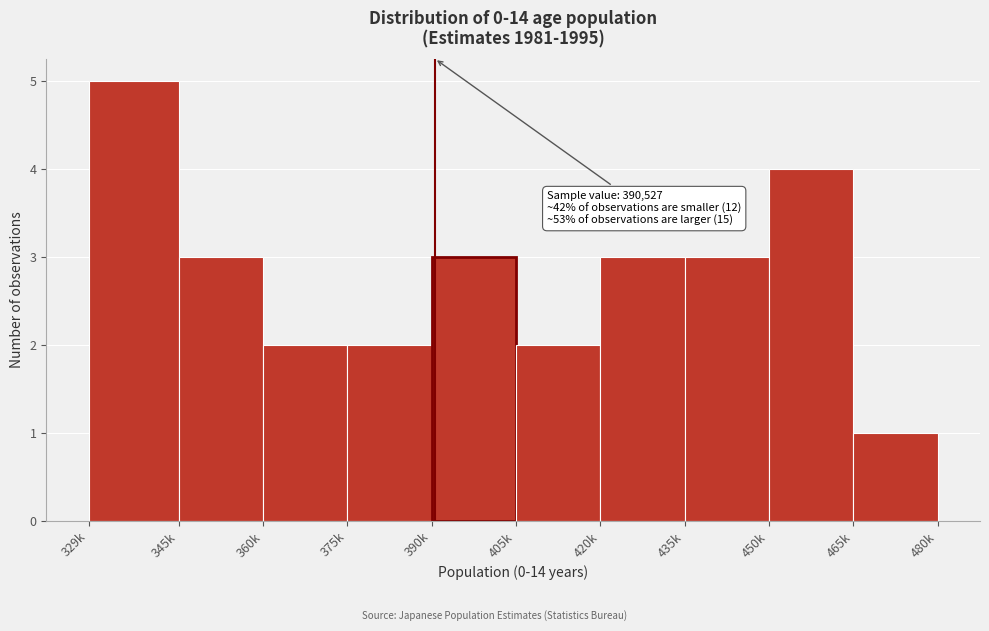

Reading right to left, transcribe all the data shown in this chart.

1	4	3	3	2	3	2	2	3	5